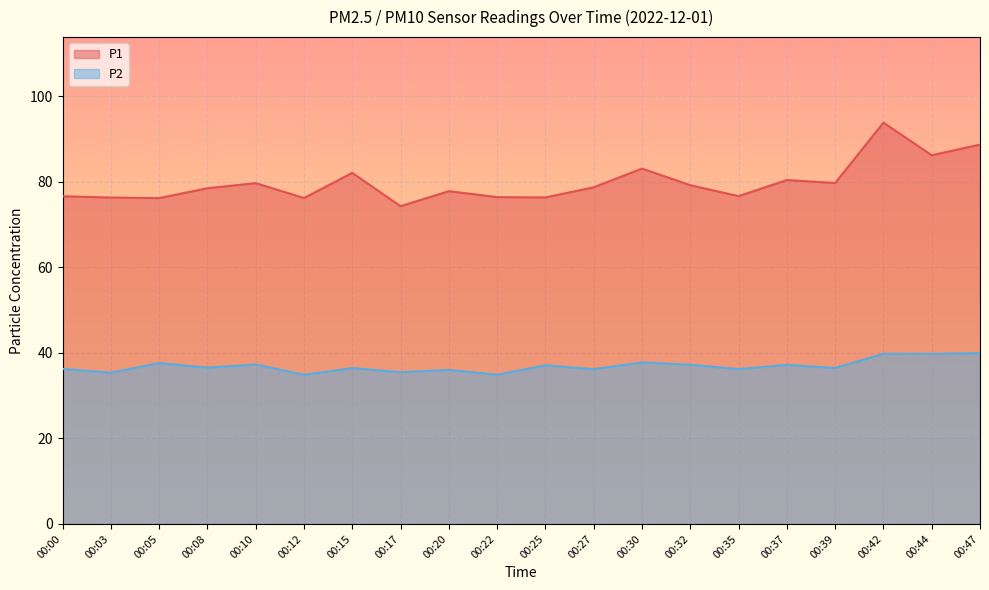

True or false: P2 has a value of 51.1 at 00:20.

False